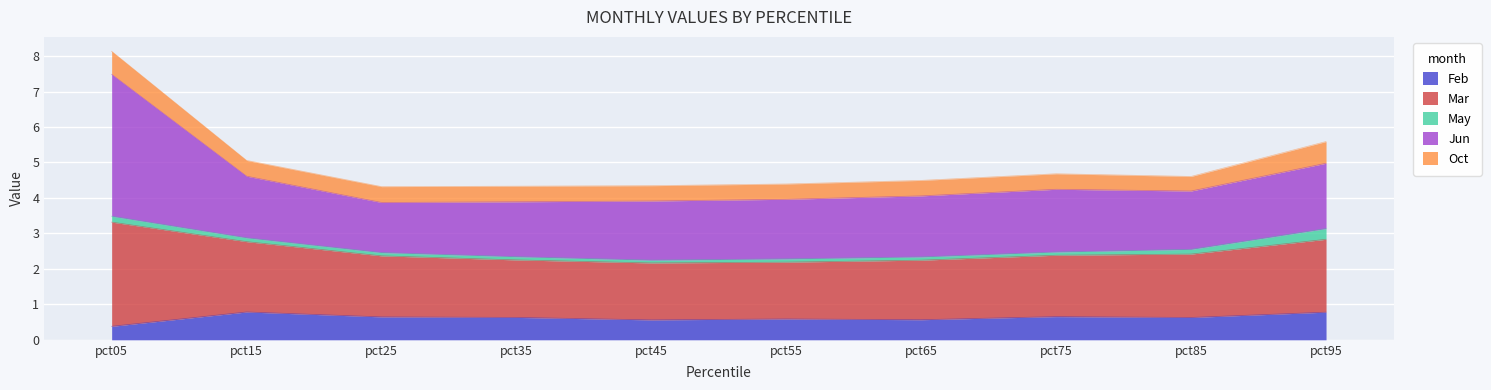

Reading right to left, transcribe all the data shown in this chart.

Feb: pct95=0.8	pct85=0.6	pct75=0.7	pct65=0.6	pct55=0.6	pct45=0.6	pct35=0.6	pct25=0.6	pct15=0.8	pct05=0.4
Mar: pct95=2.1	pct85=1.8	pct75=1.7	pct65=1.7	pct55=1.6	pct45=1.6	pct35=1.6	pct25=1.7	pct15=2.0	pct05=2.9
May: pct95=0.3	pct85=0.1	pct75=0.1	pct65=0.1	pct55=0.1	pct45=0.1	pct35=0.1	pct25=0.1	pct15=0.1	pct05=0.2
Jun: pct95=1.8	pct85=1.6	pct75=1.8	pct65=1.7	pct55=1.7	pct45=1.7	pct35=1.5	pct25=1.4	pct15=1.7	pct05=4.0
Oct: pct95=0.6	pct85=0.4	pct75=0.4	pct65=0.4	pct55=0.4	pct45=0.4	pct35=0.4	pct25=0.4	pct15=0.4	pct05=0.6